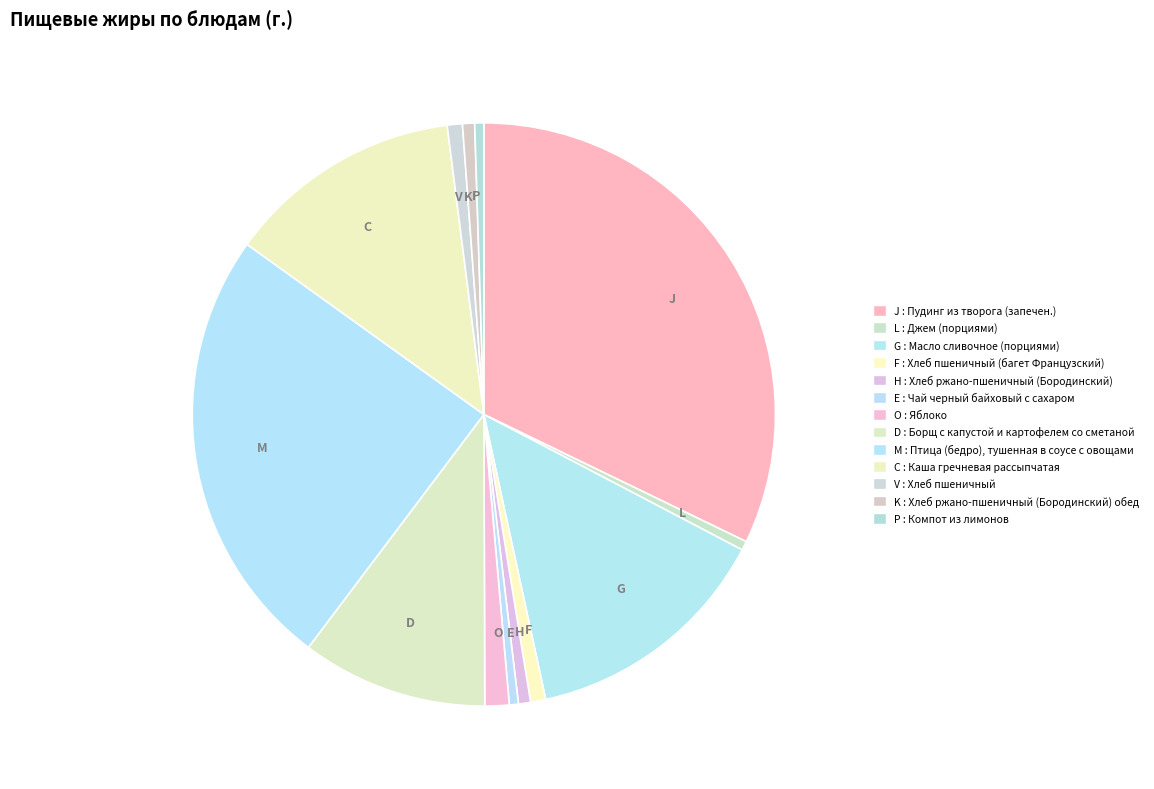

Which category has the biggest portion of the pie?

J